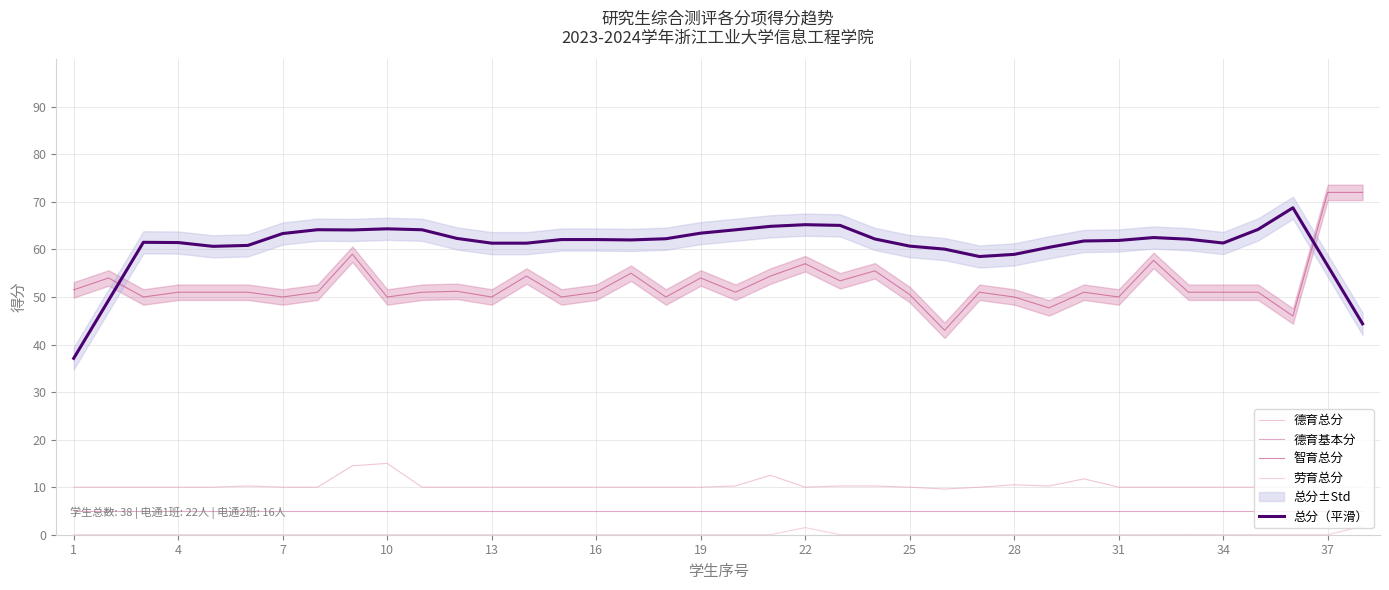

Which series has the largest range (max minus min)?

总分（平滑）